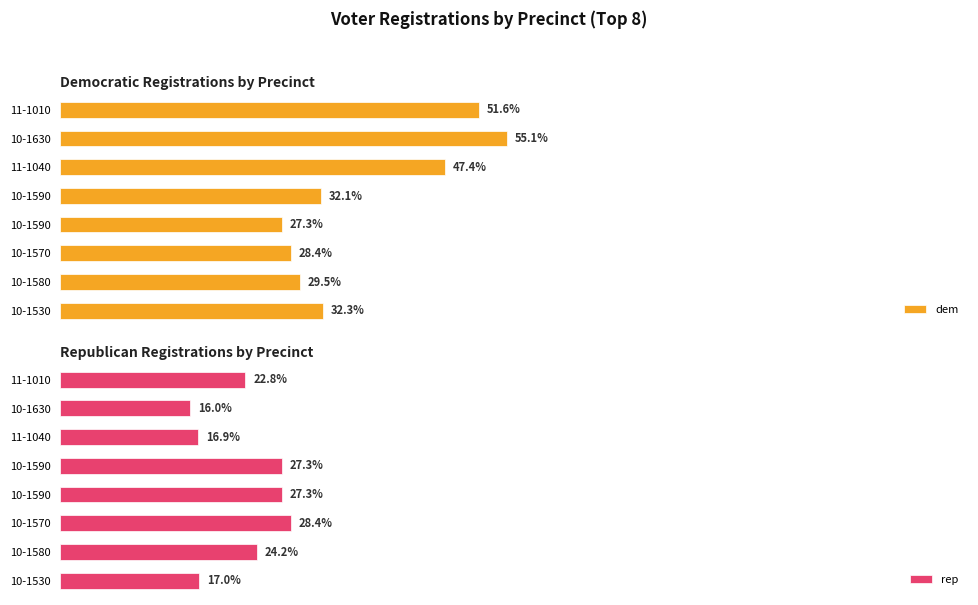

How many bars are there in each group?

2